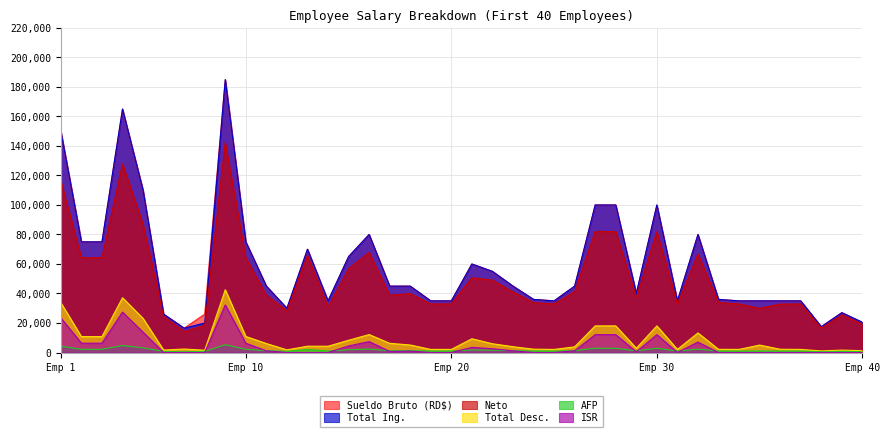

What is the value of the Sueldo Bruto (RD$) point at the 28th from the left?

100000.0